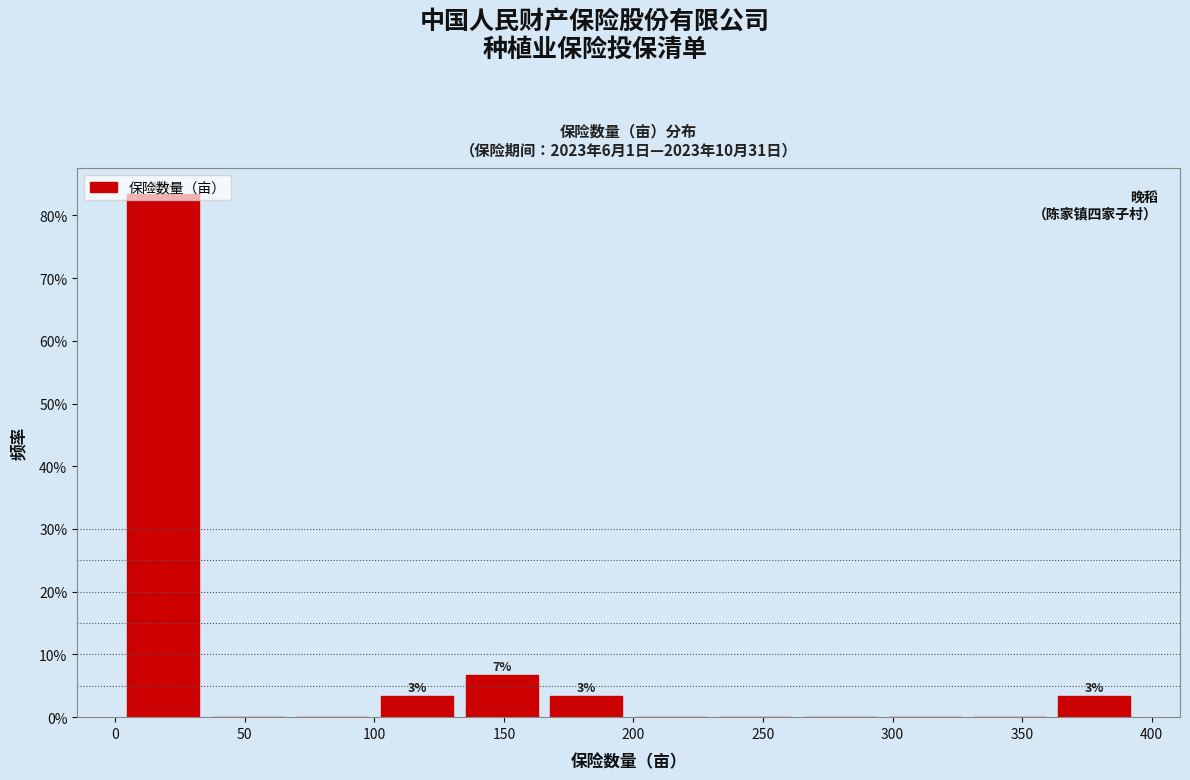

Over which range of the x-axis is the bar tallest?

0 to 35